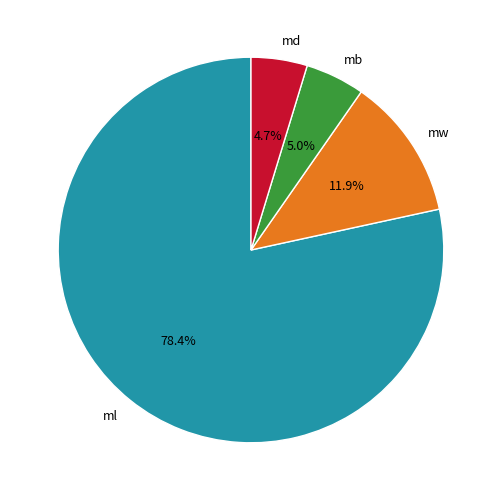

Which has a higher value, md or mw?

mw